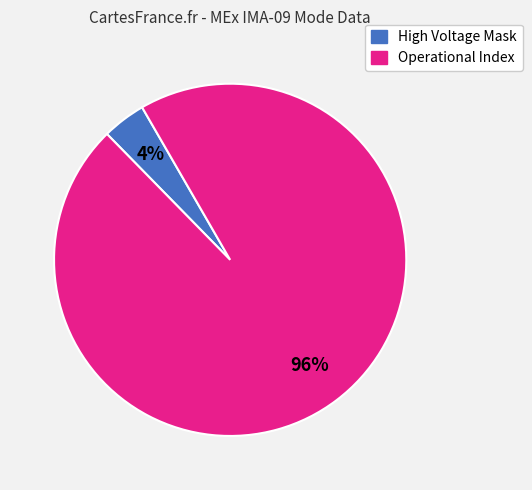

To the nearest percent, what is the difference between the largest and smallest slice percentages?

92%